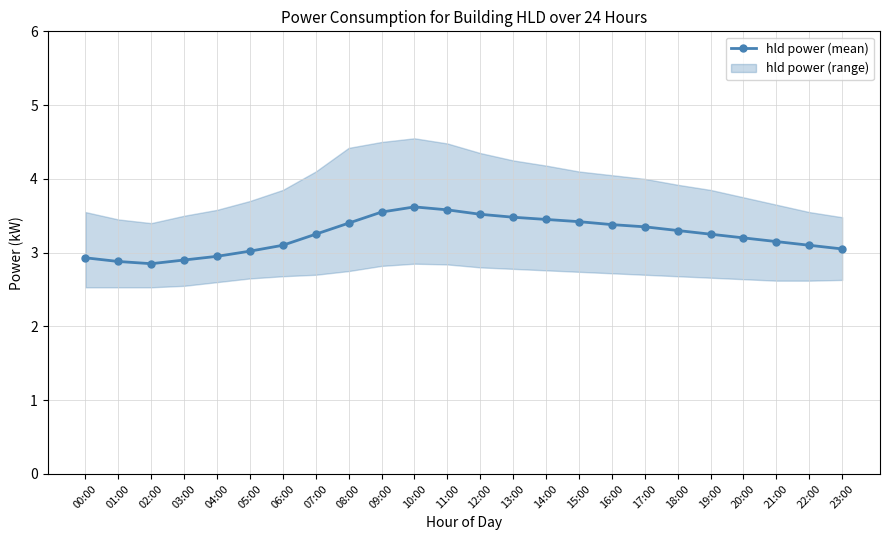

True or false: there are more than 0 points higher than both neighbors.

True